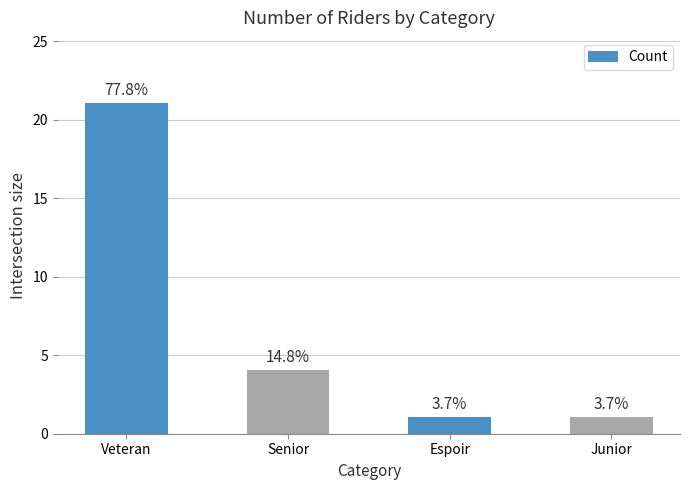

What is the difference between the values at Espoir and Veteran?

20